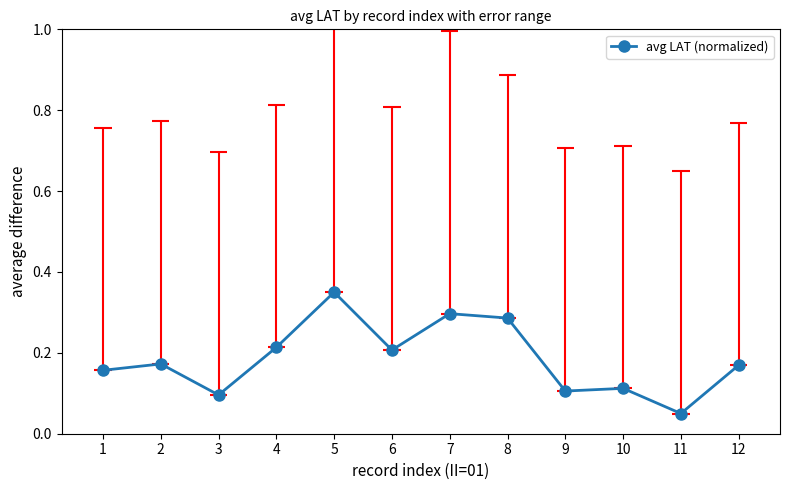

Between 1 and 5, which is larger?

5